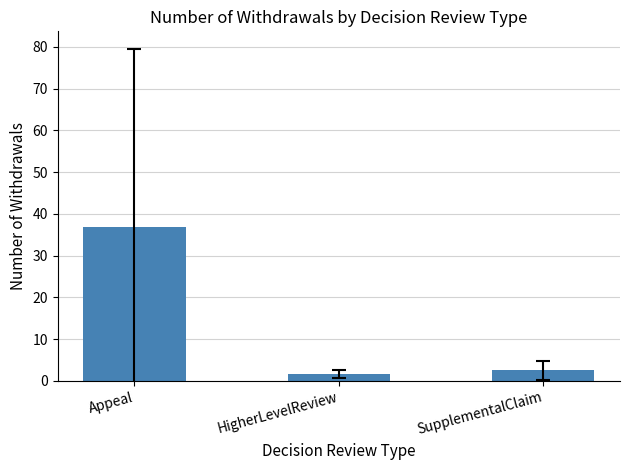

Where is the data nearest to the value 19?

SupplementalClaim